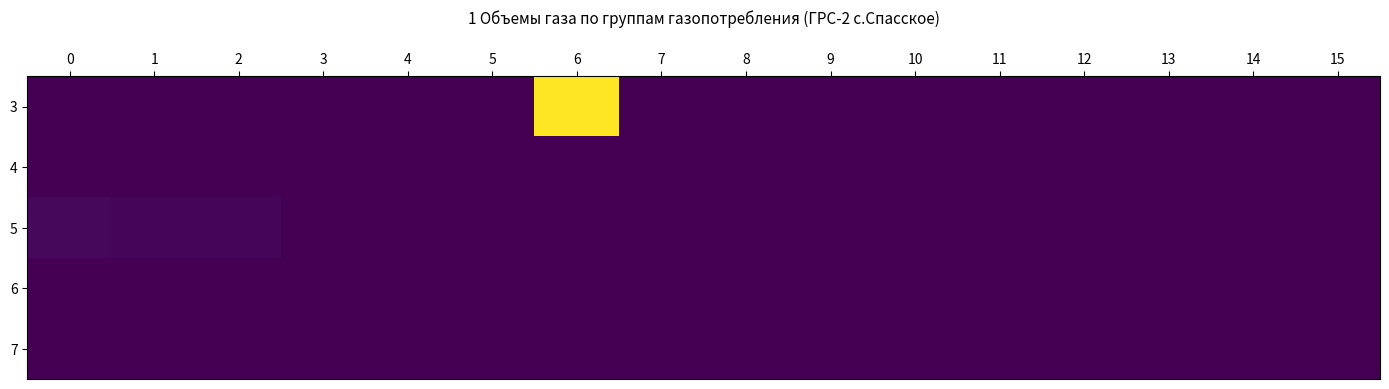

Reading right to left, extract all data points from this chart.

3: 15=0.0	14=0.0	13=0.0	12=0.0	11=0.0	10=0.0	9=0.0	8=0.0	7=0.0	6=0.3	5=0.0	4=0.0	3=0.0	2=0.0	1=0.0	0=0.0
4: 15=0.0	14=0.0	13=0.0	12=0.0	11=0.0	10=0.0	9=0.0	8=0.0	7=0.0	6=0.0	5=0.0	4=0.0	3=0.0	2=0.0	1=0.0	0=0.0
5: 15=0.0	14=0.0	13=0.0	12=0.0	11=0.0	10=0.0	9=0.0	8=0.0	7=0.0	6=0.0	5=0.0	4=0.0	3=0.0	2=0.0	1=0.0	0=0.0
6: 15=0.0	14=0.0	13=0.0	12=0.0	11=0.0	10=0.0	9=0.0	8=0.0	7=0.0	6=0.0	5=0.0	4=0.0	3=0.0	2=0.0	1=0.0	0=0.0
7: 15=0.0	14=0.0	13=0.0	12=0.0	11=0.0	10=0.0	9=0.0	8=0.0	7=0.0	6=0.0	5=0.0	4=0.0	3=0.0	2=0.0	1=0.0	0=0.0